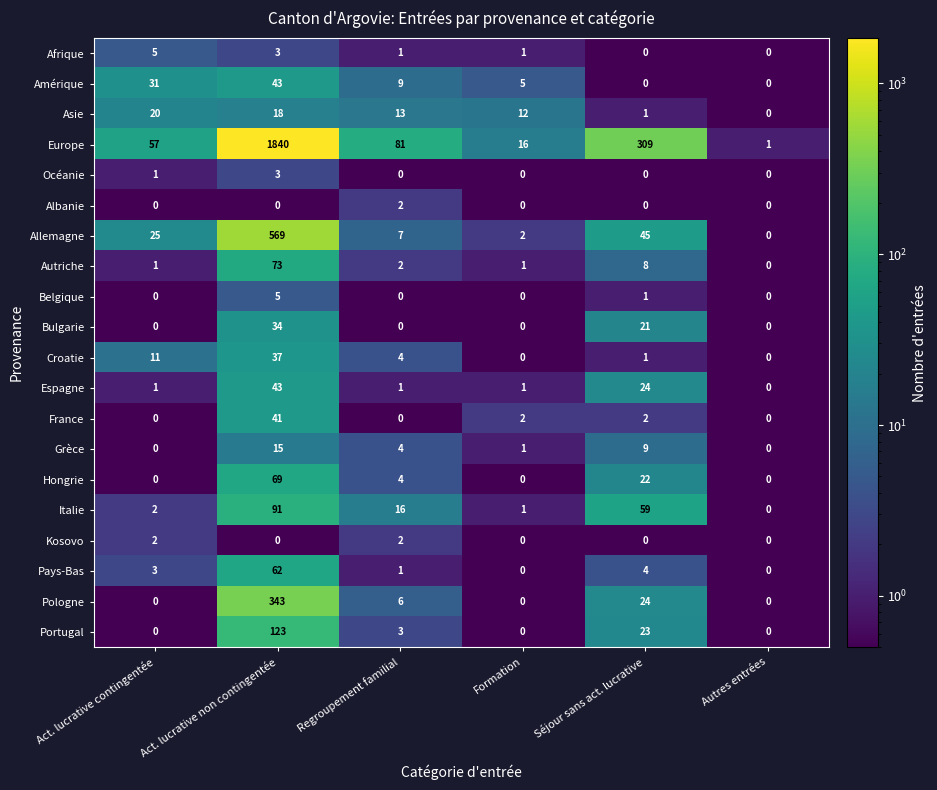

Which series changed the most between Act. lucrative non contingentée and Autres entrées?

Europe